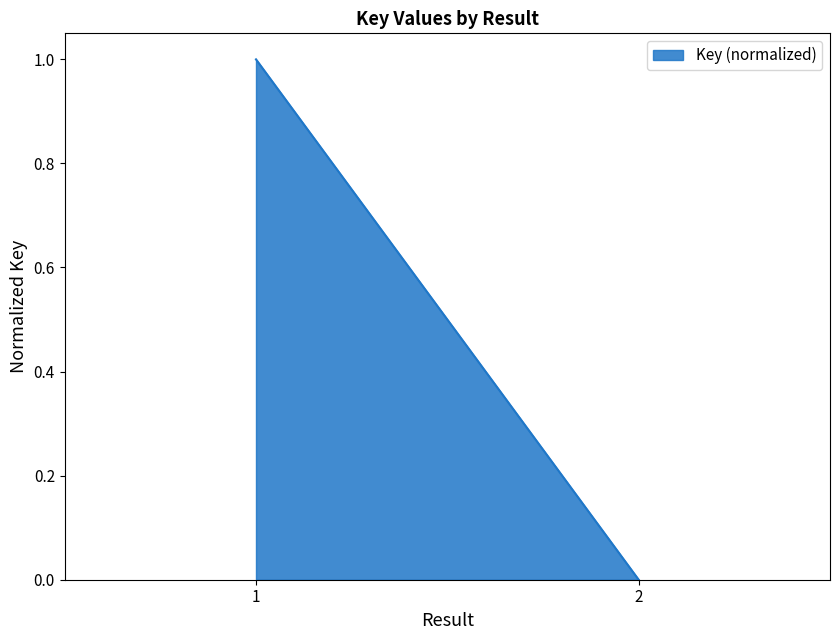

What is the difference between the maximum and minimum values?

1